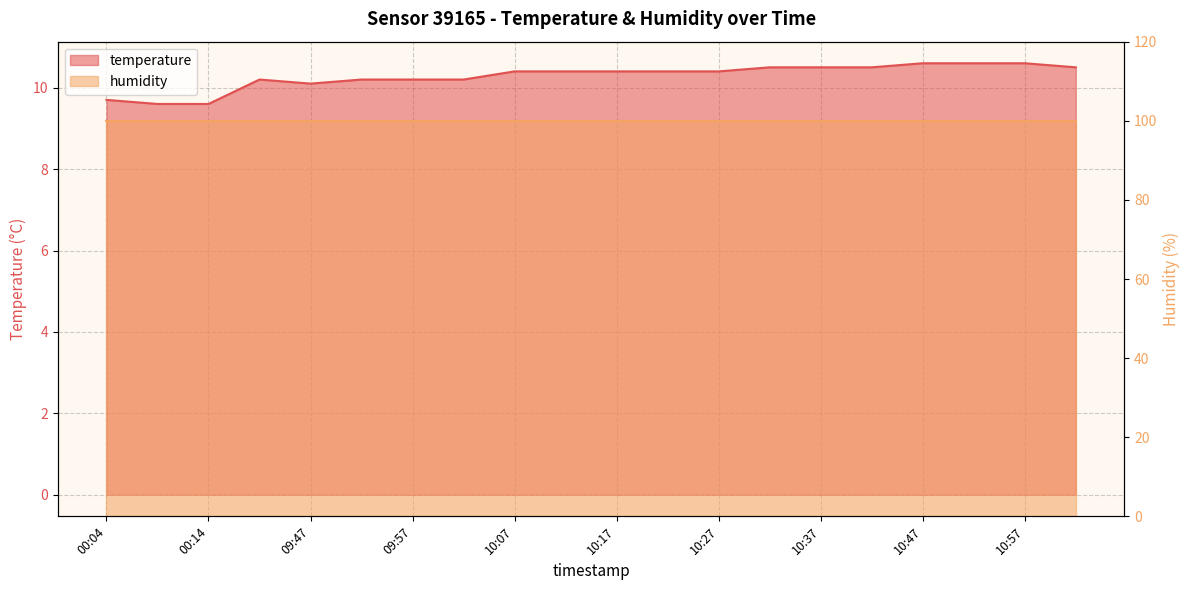

Rank the categories by value from highest to lowest.

10:47, 10:52, 10:57, 10:32, 10:37, 10:42, 11:02, 10:07, 10:12, 10:17, 10:22, 10:27, 09:42, 09:52, 09:57, 10:02, 09:47, 00:04, 00:09, 00:14